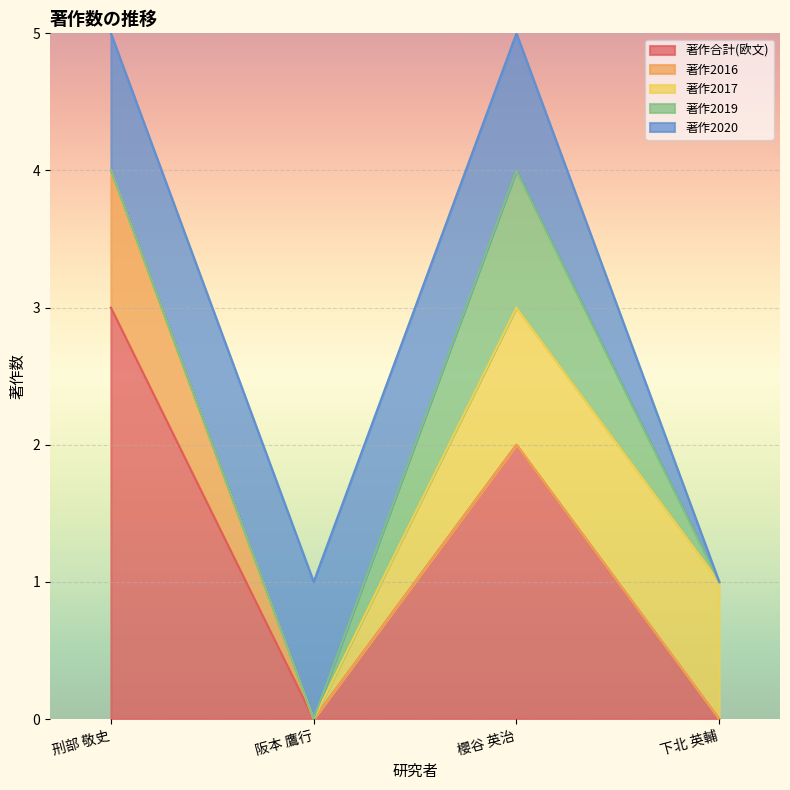

True or false: 著作2016 and 著作合計(欧文) intersect in this chart.

False